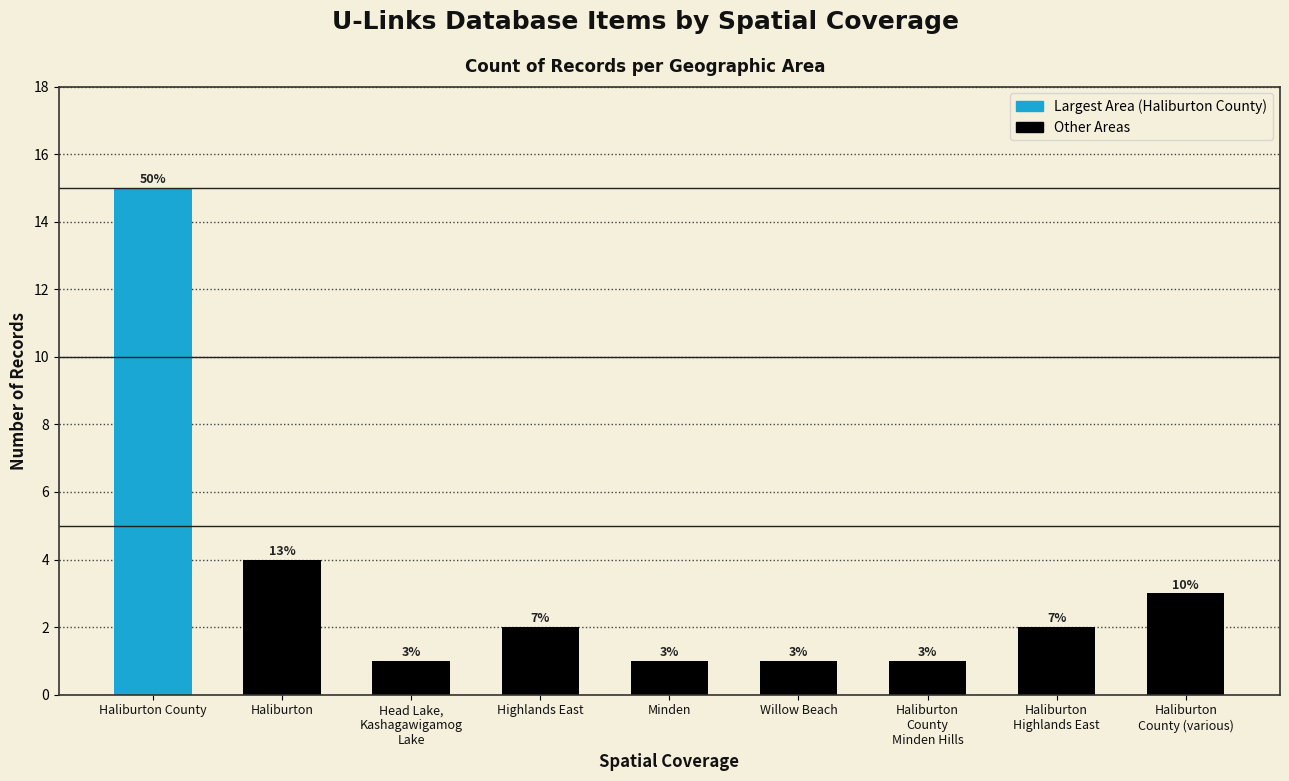

What position from the right is Willow Beach?

4